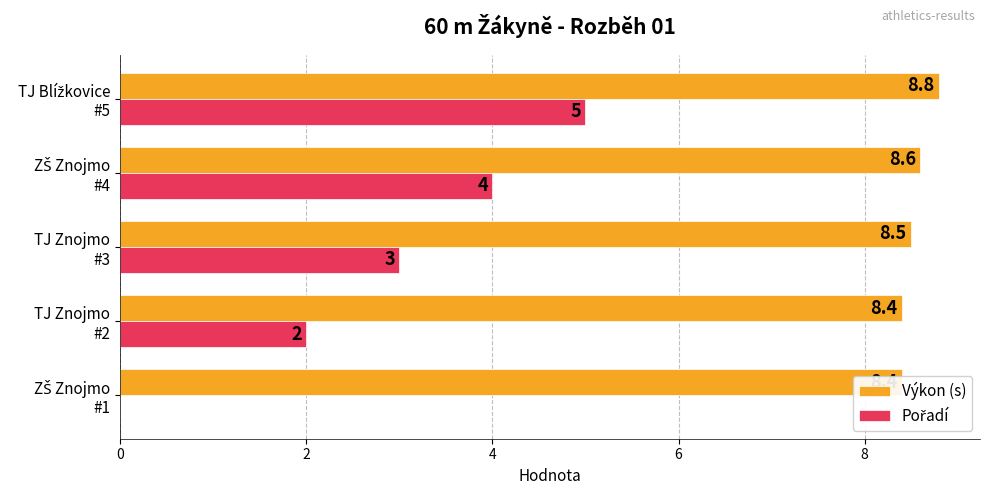

What is the sum of the Pořadí values at TJ Znojmo #3 and TJ Blížkovice #5?

8.0